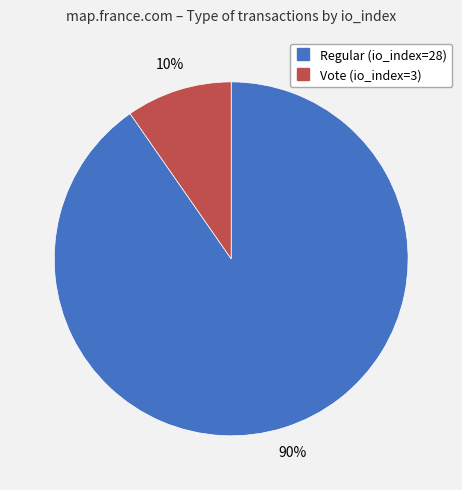

Between Vote (io_index=3) and Regular (io_index=28), which is larger?

Regular (io_index=28)